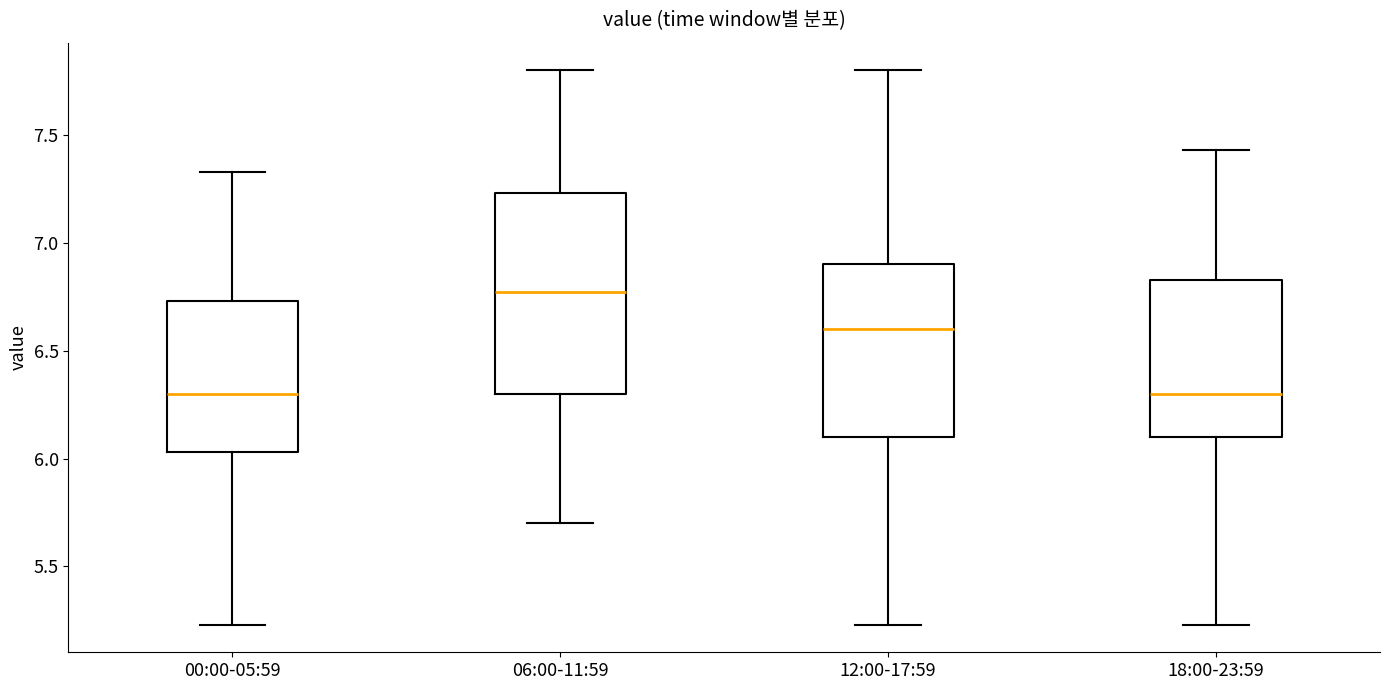

Reading left to right, transcribe this box plot: for each box, give where its median line is, the range the box spans, and where its two whiskers end, as read against the y-axis. The values are not printed on the chart, so give them approximately, as read against the axis.

00:00-05:59: median 6.30, box 6.05 to 6.75, whiskers 5.25 to 7.35
06:00-11:59: median 6.75, box 6.30 to 7.25, whiskers 5.70 to 7.80
12:00-17:59: median 6.60, box 6.10 to 6.90, whiskers 5.25 to 7.80
18:00-23:59: median 6.30, box 6.10 to 6.85, whiskers 5.25 to 7.45